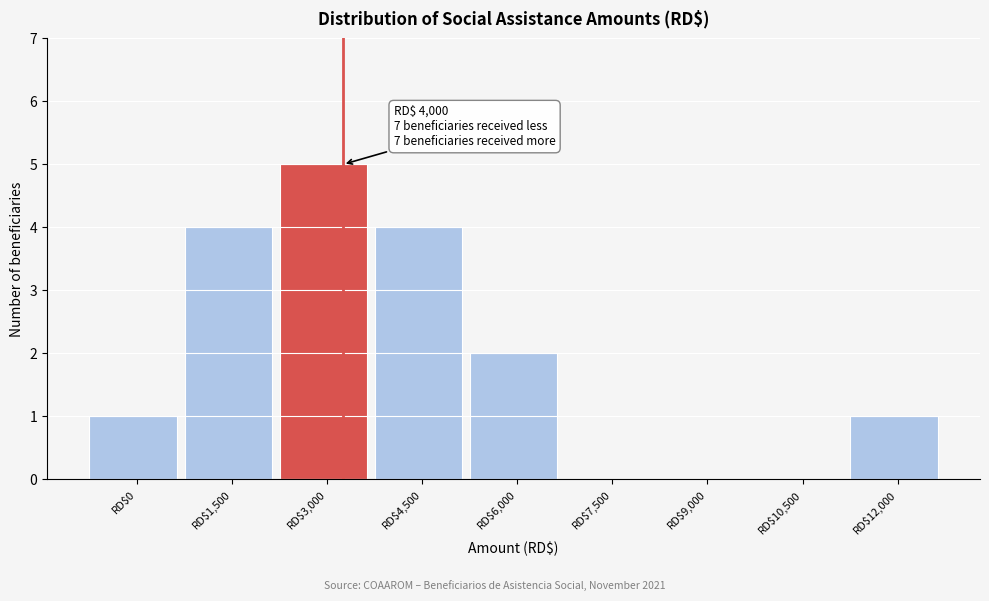

What is the sum of all values?

17